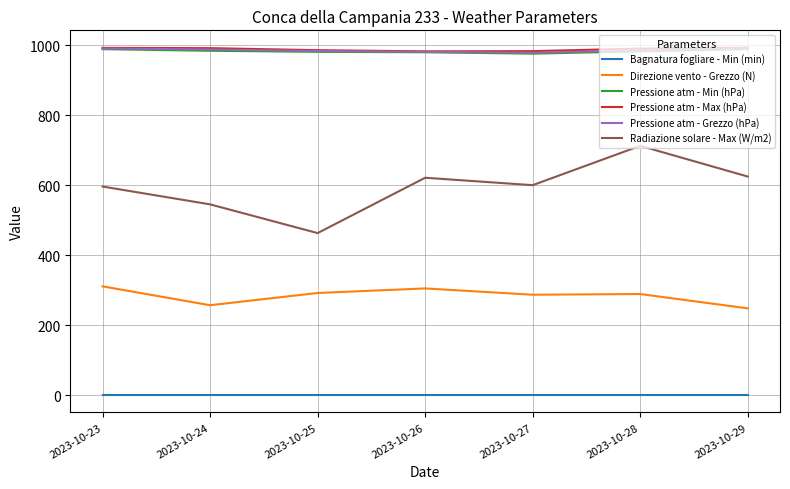

What is the total value across all series at 2023-10-24?

3768.1